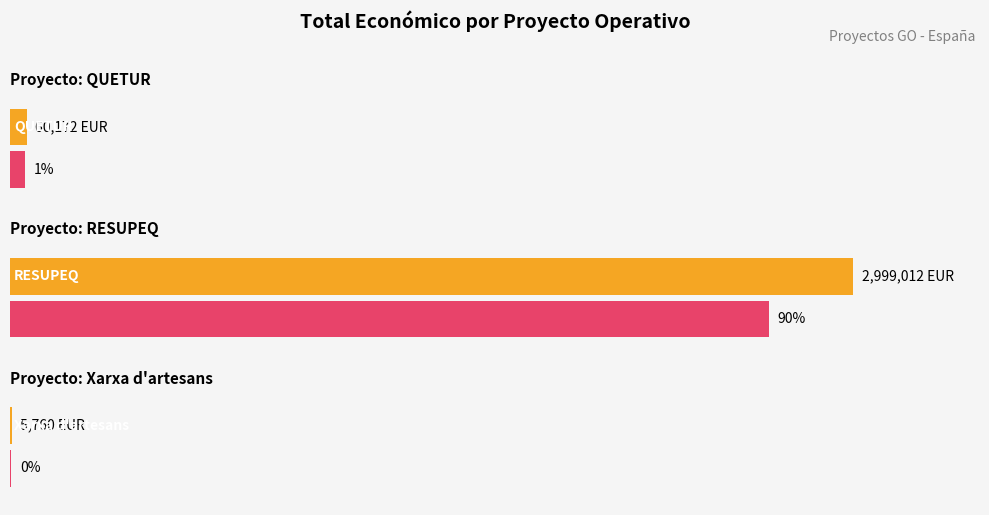

Reading right to left, what are all the values shown in this chart?

Xarxa d'artesans=5760	RESUPEQ=2999012	QUETUR=60172